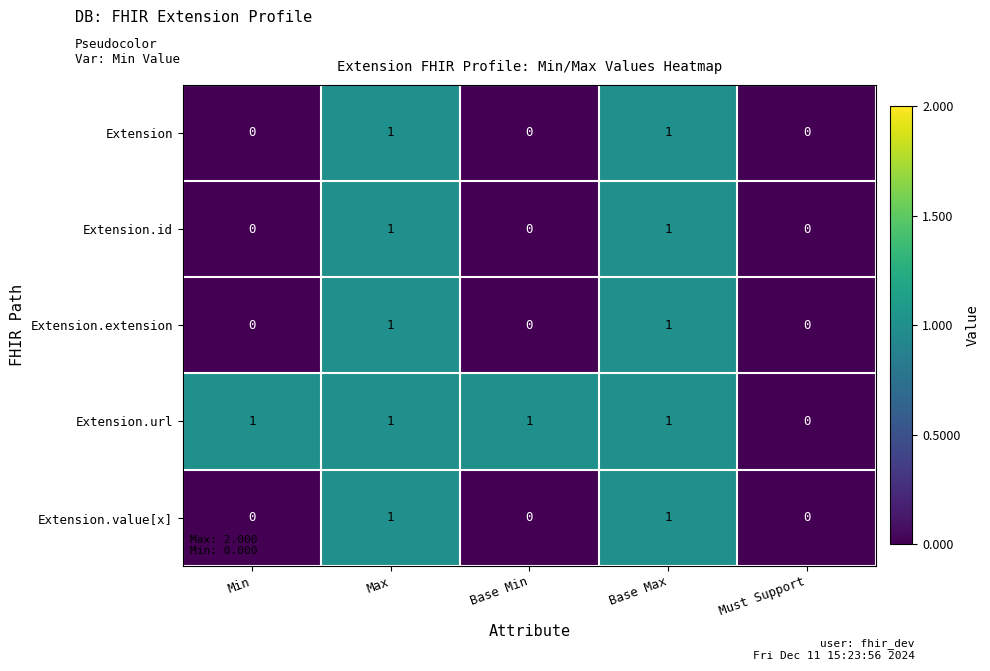

What is the difference between the highest and lowest values at Min?

1